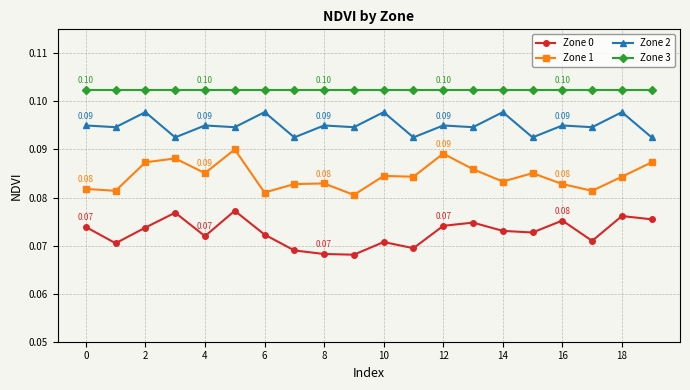

Which series has the largest total across all categories?

Zone 3